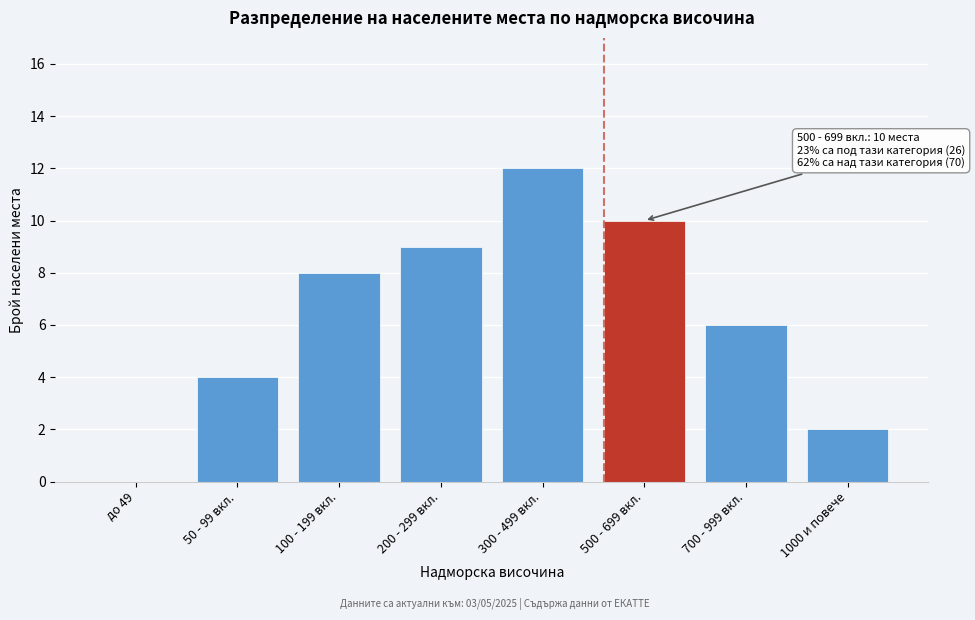

Reading left to right, what are all the values shown in this chart?

до 49=0	50 - 99 вкл.=4	100 - 199 вкл.=8	200 - 299 вкл.=9	300 - 499 вкл.=12	500 - 699 вкл.=10	700 - 999 вкл.=6	1000 и повече=2